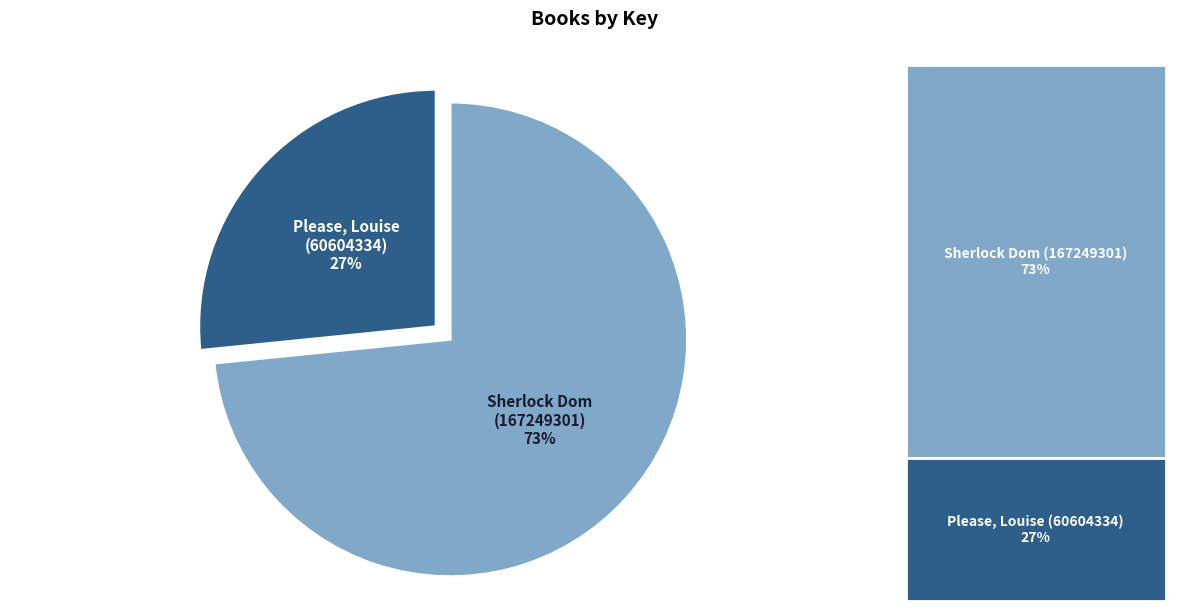

To the nearest percent, what is the average slice percentage?

50%